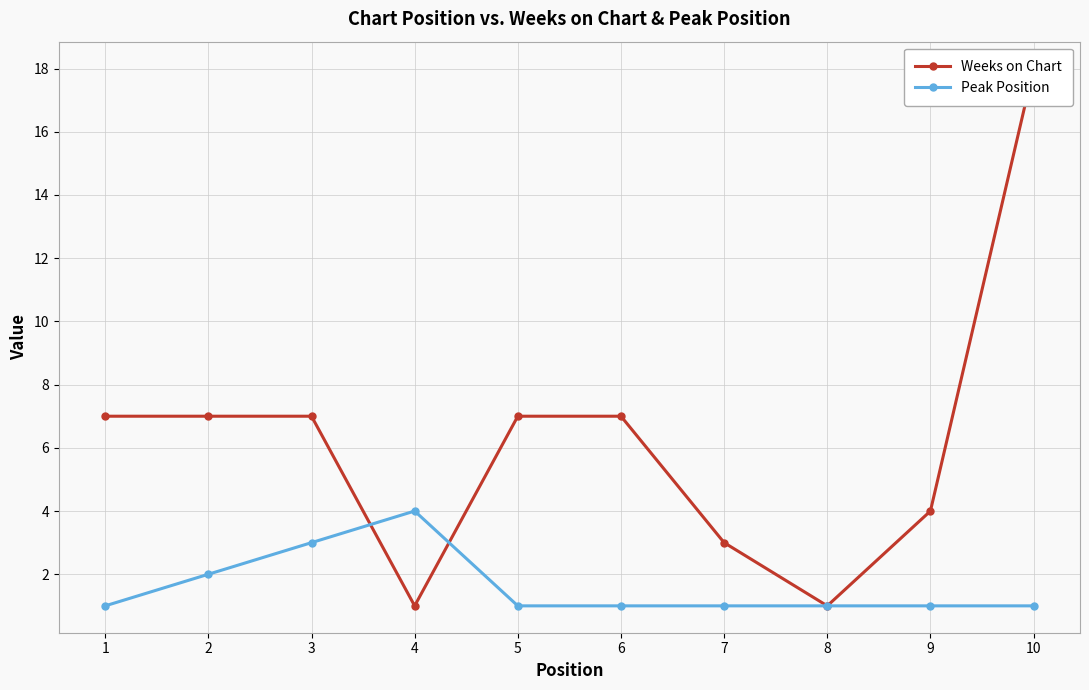

True or false: Weeks on Chart and Peak Position intersect in this chart.

True